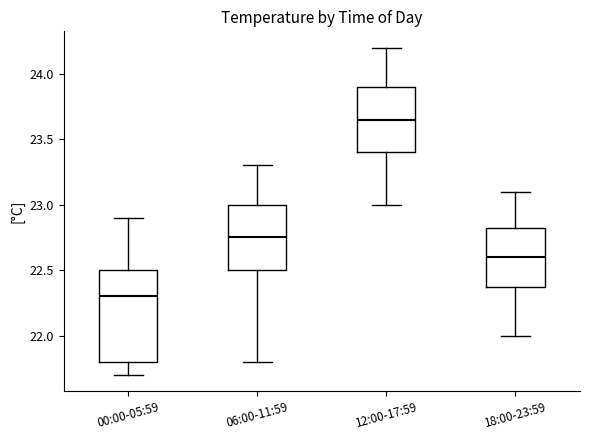

Which box's median line is the highest?

12:00-17:59